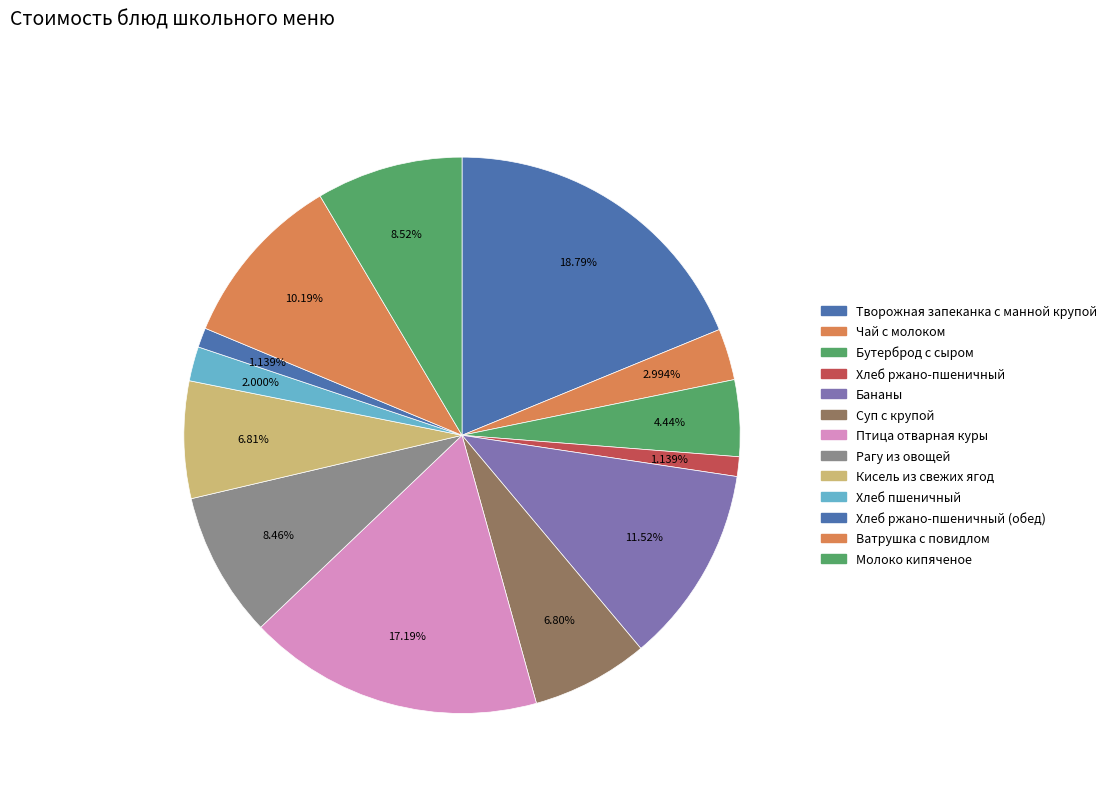

How many slices are in this pie chart?

13